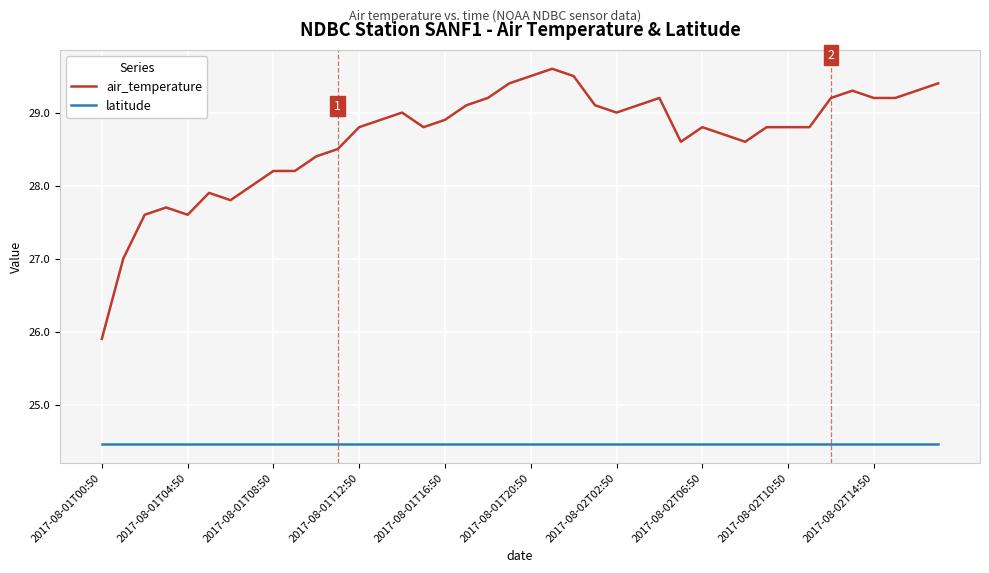

Which series has the largest range (max minus min)?

air_temperature